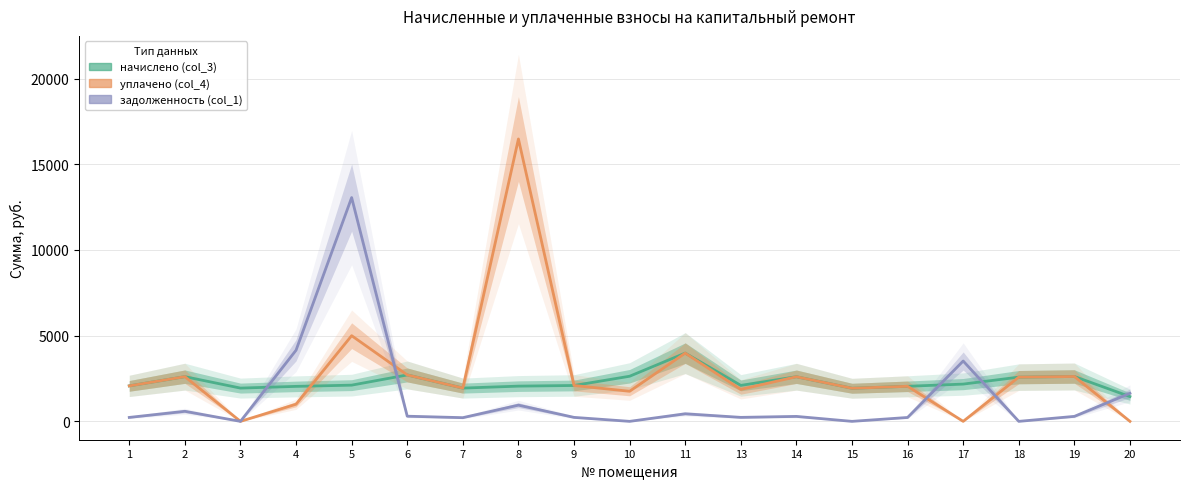

True or false: начислено (col_3) has a value of 685.4 at 5.

False